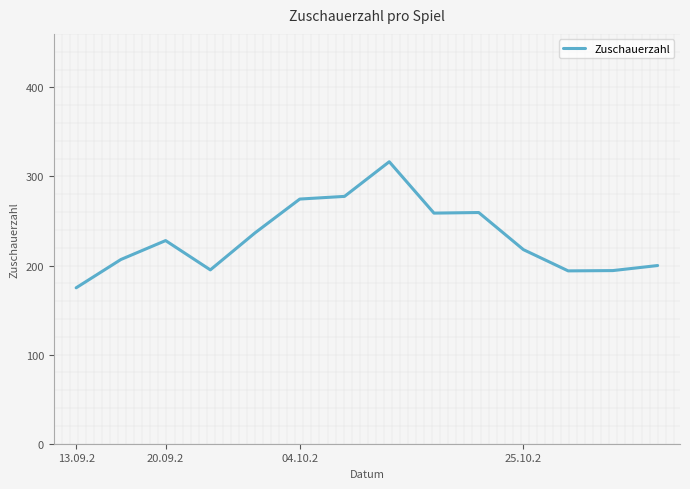

Is it true that the value at 13 is 108.4?

False